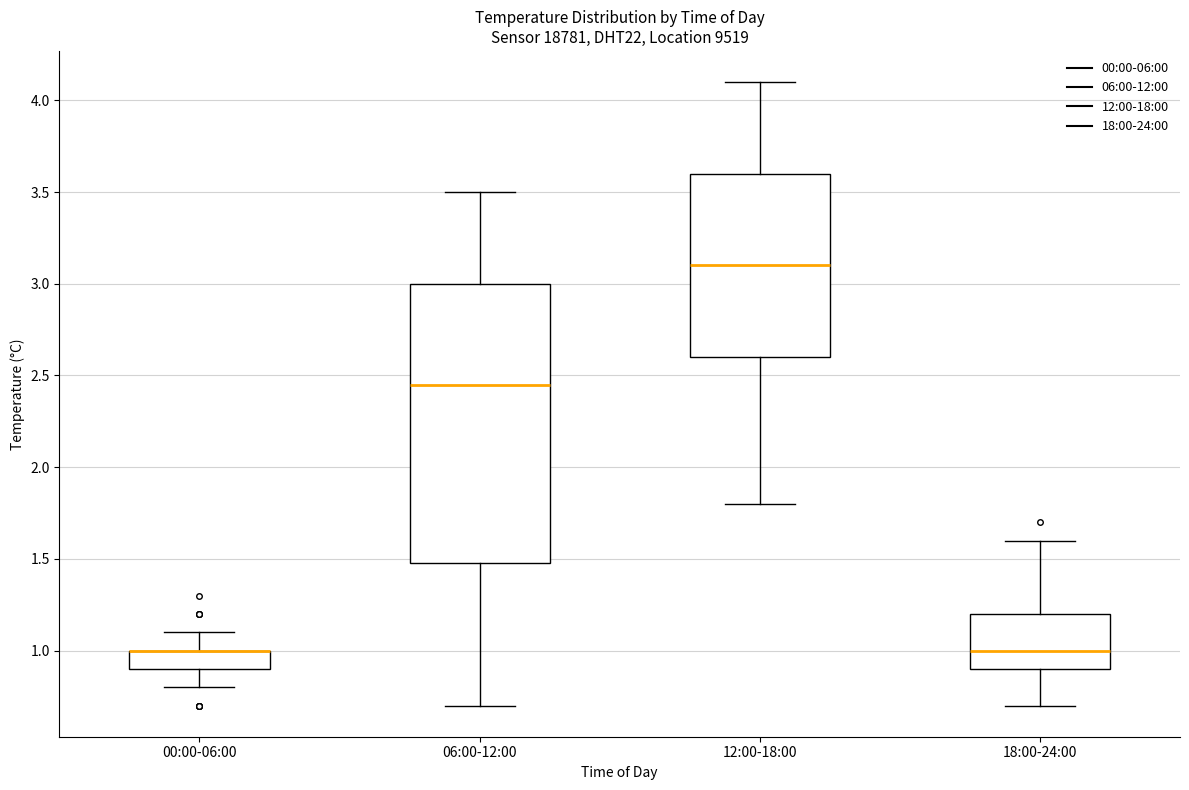

Comparing the boxes themselves (not the whiskers), which one is the tallest?

06:00-12:00